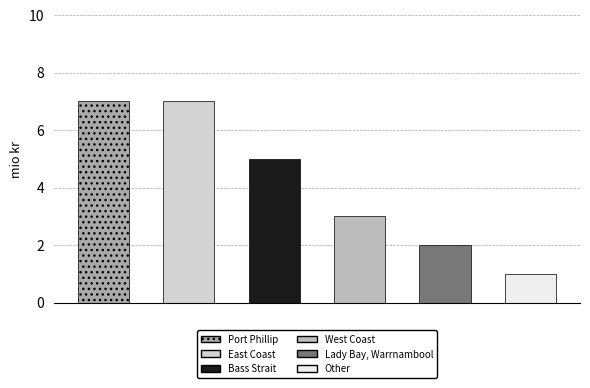

Which category has the lowest value across all series?

Other